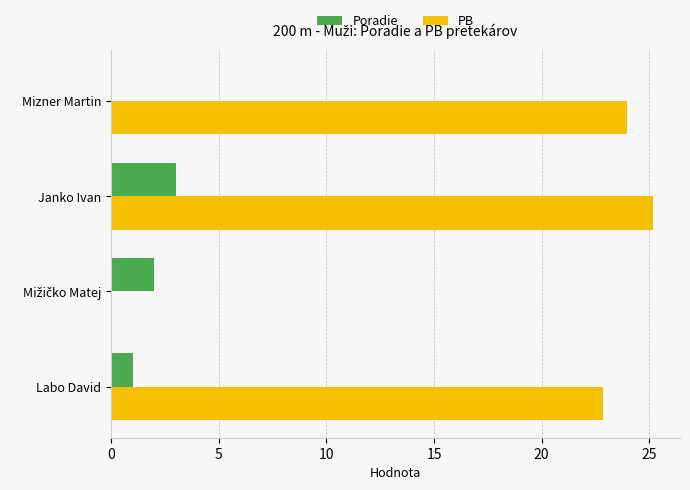

At which category is the sum across all series the highest?

Janko Ivan